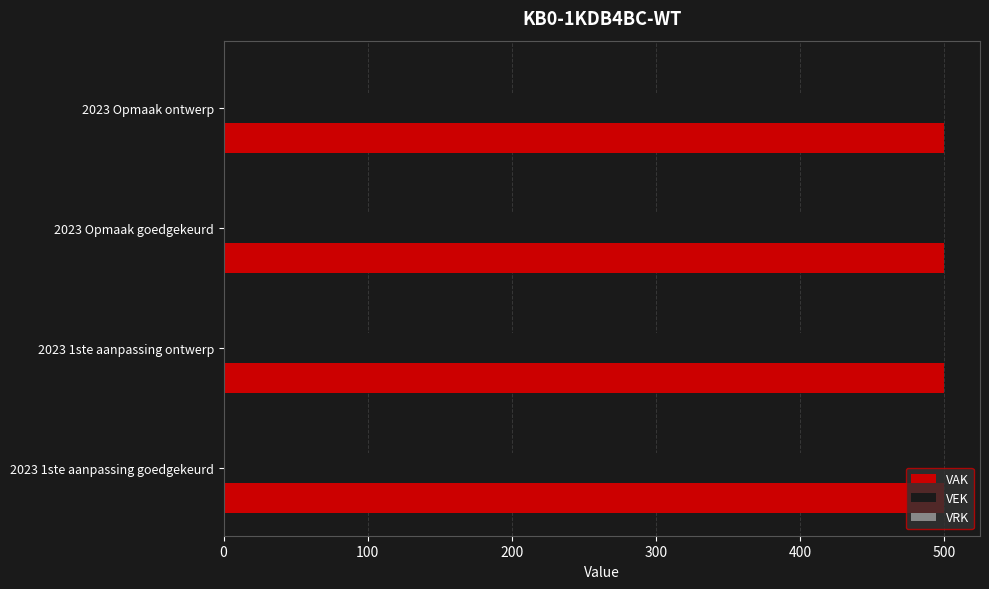

What are all the series names shown in the legend?

VAK, VEK, VRK